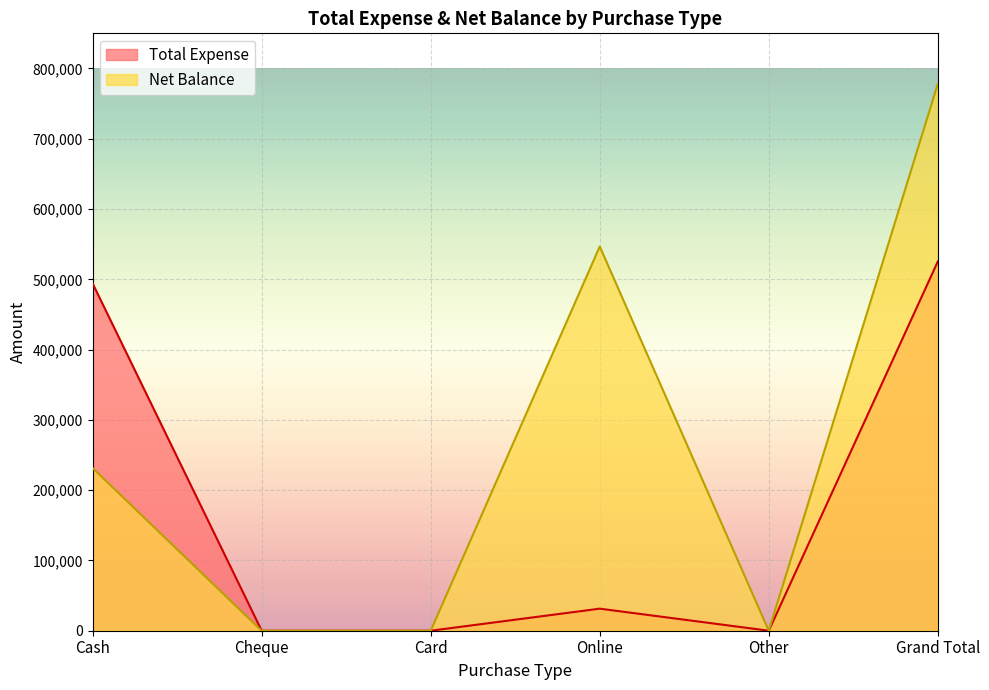

Reading left to right, extract all data points from this chart.

Total Expense: 493960	0	0	31380	0	525340
Net Balance: 231440	0	0	546707	0	778147